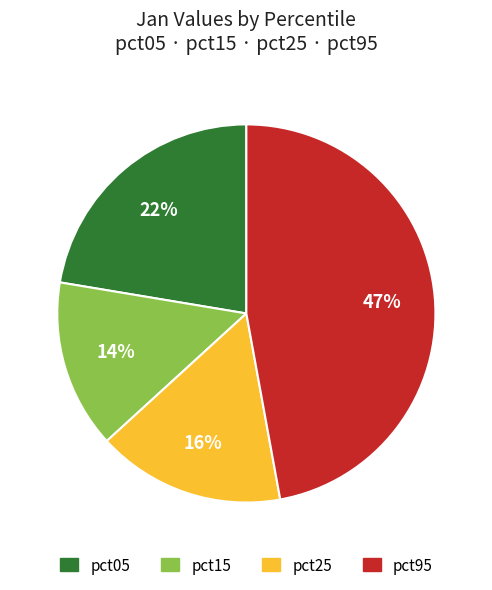

To the nearest percent, what is the average slice percentage?

25%